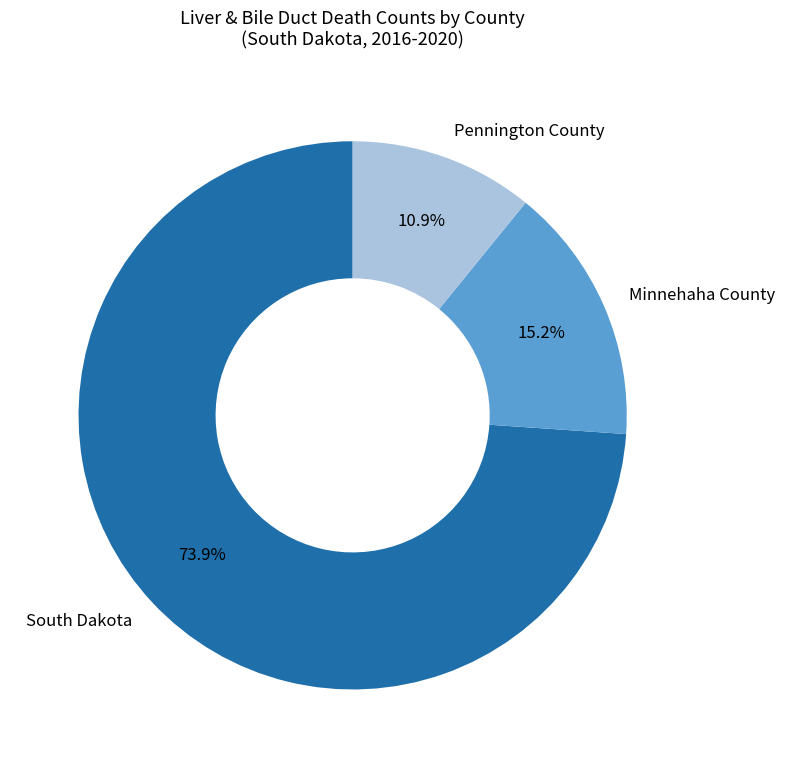

Rank the categories by value from lowest to highest.

Pennington County, Minnehaha County, South Dakota